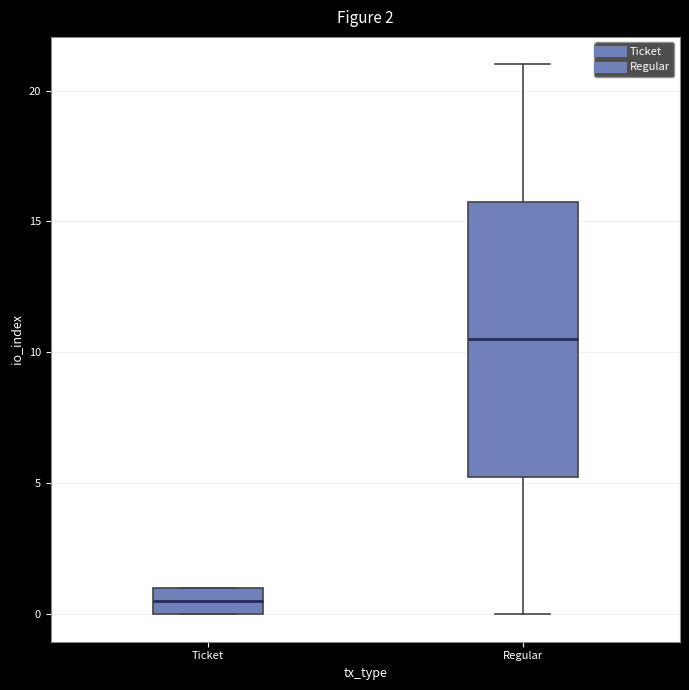

Comparing the boxes themselves (not the whiskers), which one is the tallest?

Regular